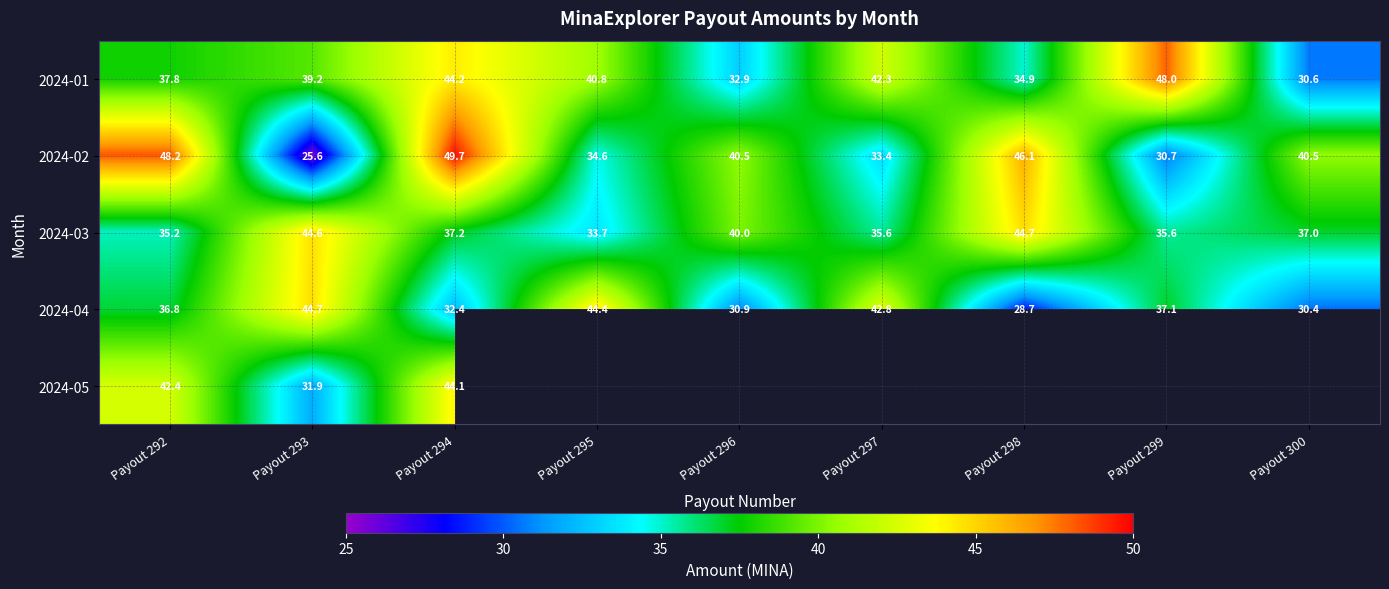

At which label does 2024-03 reach its peak?

Payout 298